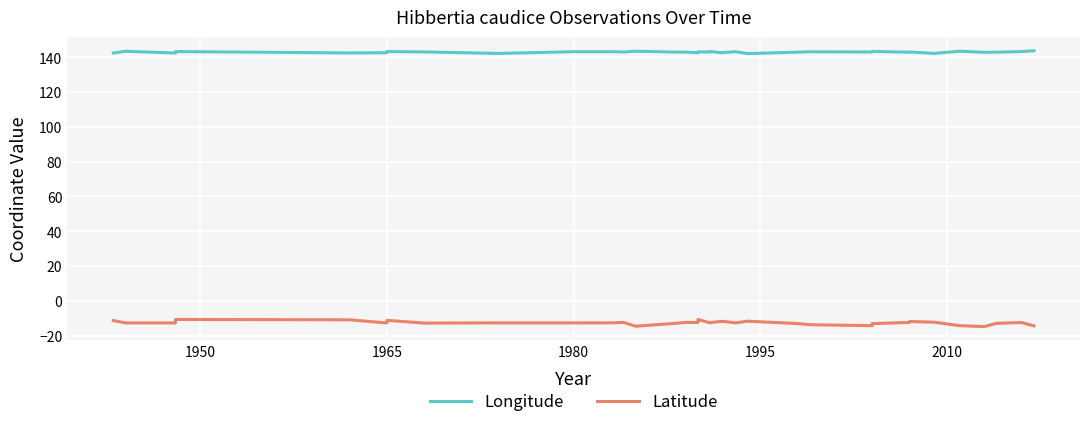

True or false: Longitude and Latitude intersect in this chart.

False